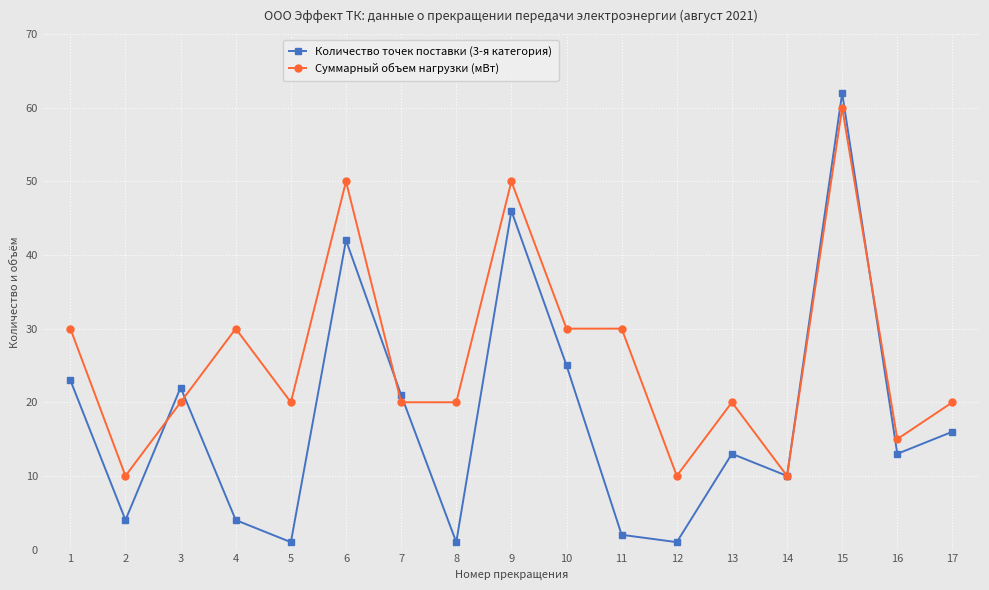

Rank the series by their average value, from highest to lowest.

Суммарный объем нагрузки (мВт), Количество точек поставки (3-я категория)